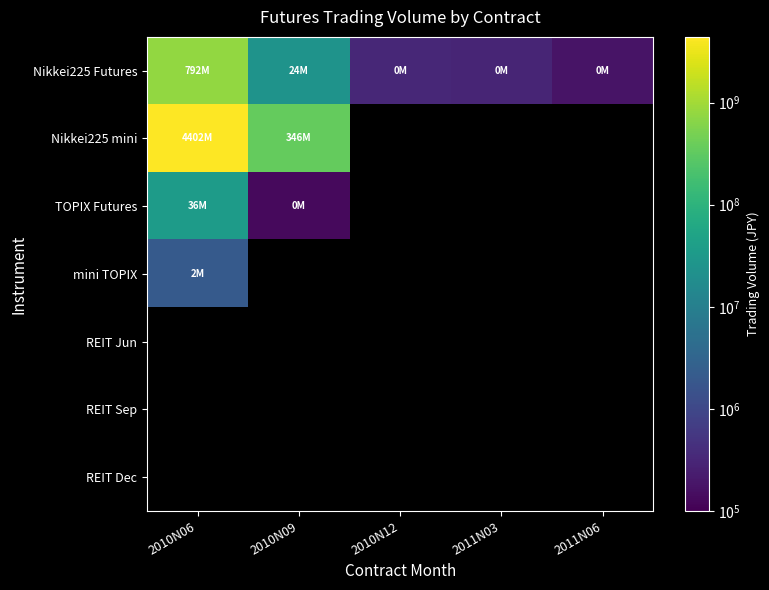

Is the value of mini TOPIX at 2010N06 greater than the value of REIT Dec at 2010N12?

No